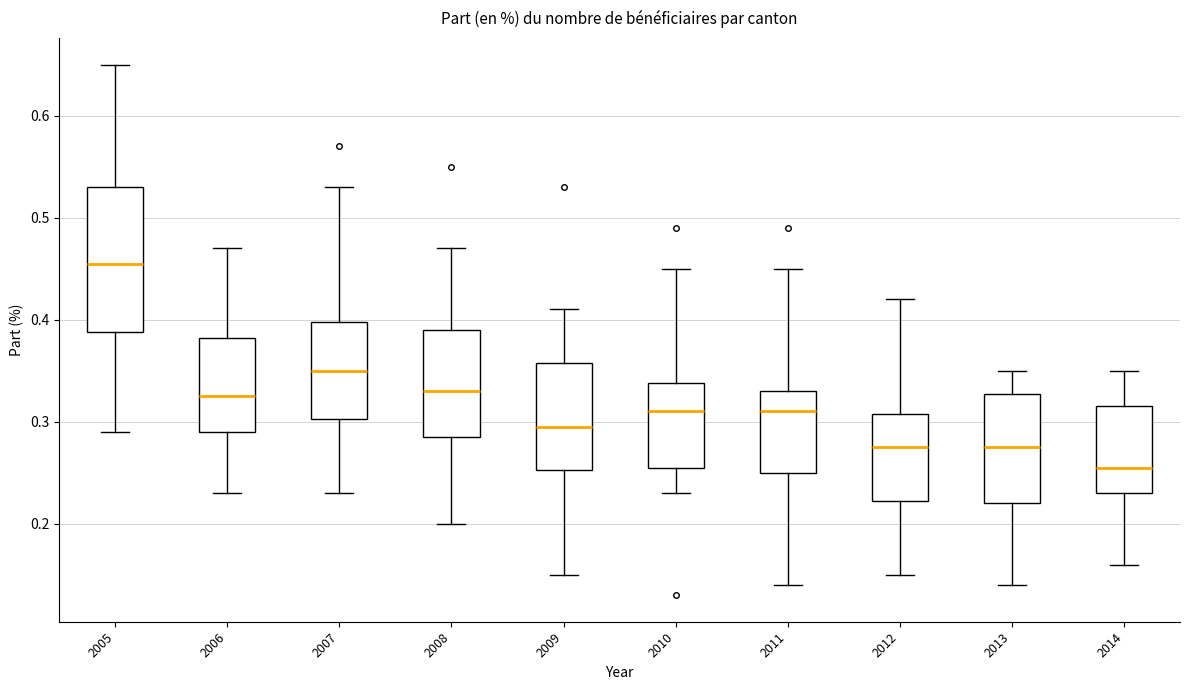

Reading left to right, read every box against the y-axis: the position of its median line, the range the box covers, and the ends of its whiskers. The values are not printed on the chart, so give them approximately, as read against the axis.

2005: median 0.46, box 0.39 to 0.53, whiskers 0.29 to 0.65
2006: median 0.33, box 0.29 to 0.38, whiskers 0.23 to 0.47
2007: median 0.35, box 0.30 to 0.40, whiskers 0.23 to 0.53
2008: median 0.33, box 0.29 to 0.39, whiskers 0.20 to 0.47
2009: median 0.30, box 0.25 to 0.36, whiskers 0.15 to 0.41
2010: median 0.31, box 0.26 to 0.34, whiskers 0.23 to 0.45
2011: median 0.31, box 0.25 to 0.33, whiskers 0.14 to 0.45
2012: median 0.28, box 0.22 to 0.31, whiskers 0.15 to 0.42
2013: median 0.28, box 0.22 to 0.33, whiskers 0.14 to 0.35
2014: median 0.26, box 0.23 to 0.32, whiskers 0.16 to 0.35